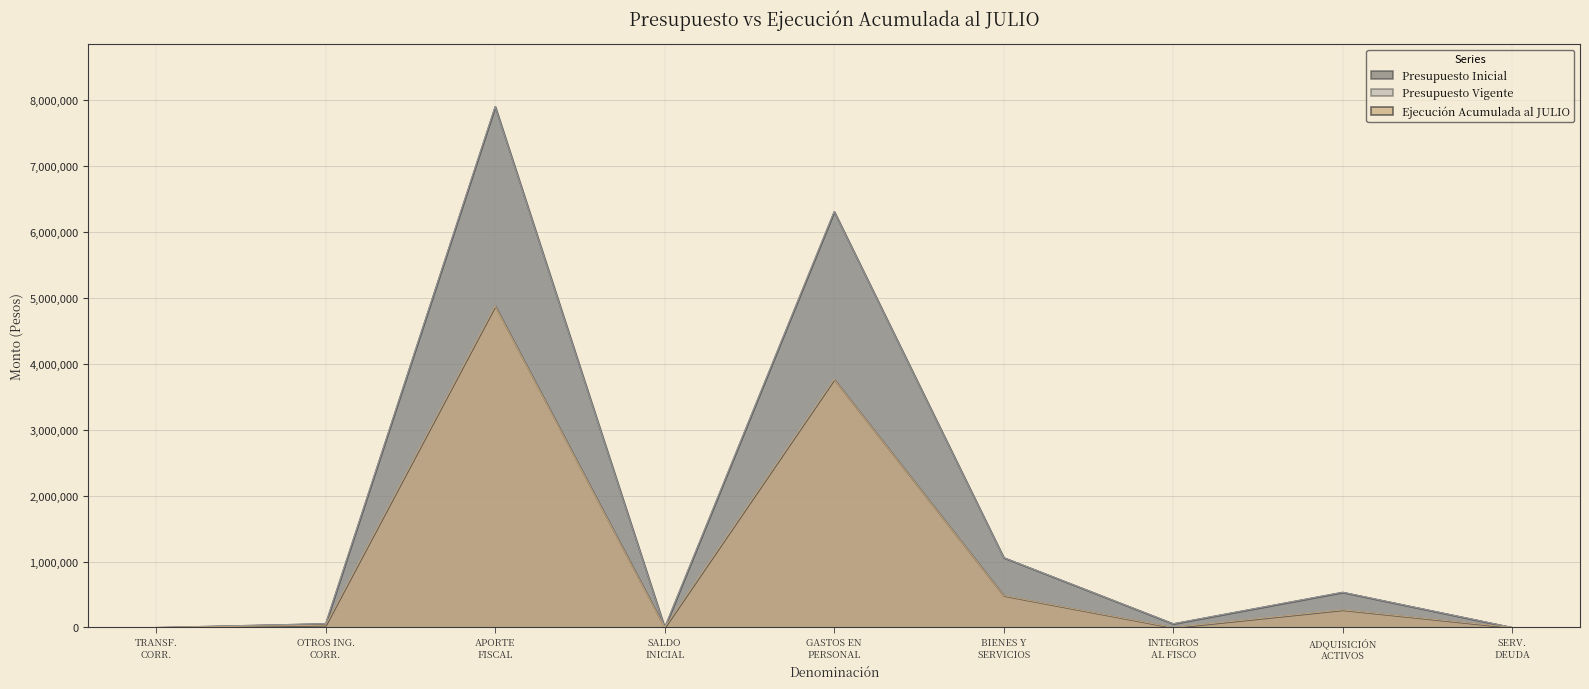

Does the chart display data point markers on the line(s)?

No